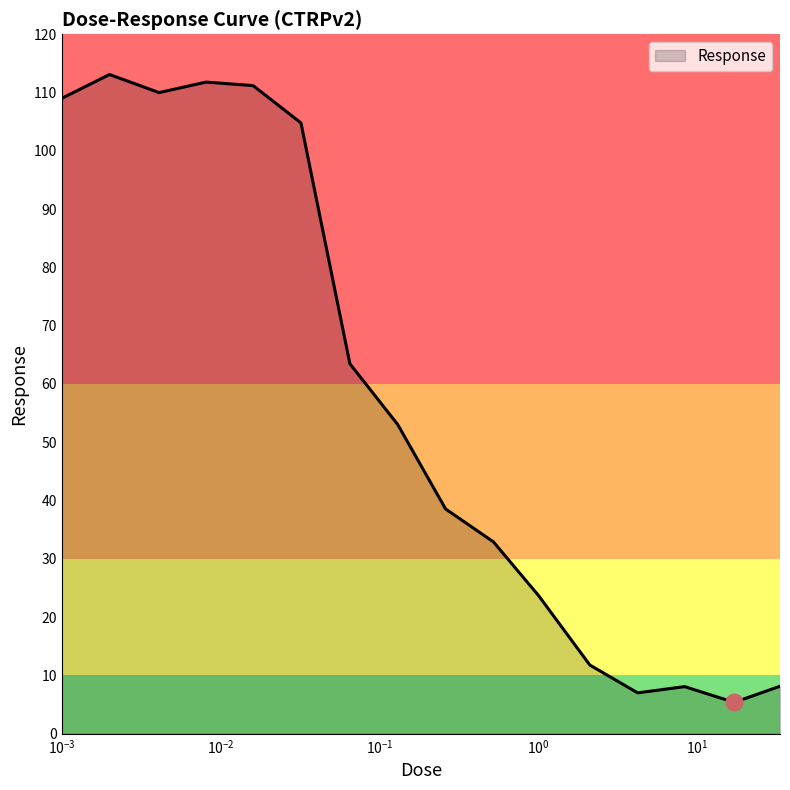

What is the difference between the maximum and minimum values?

107.7